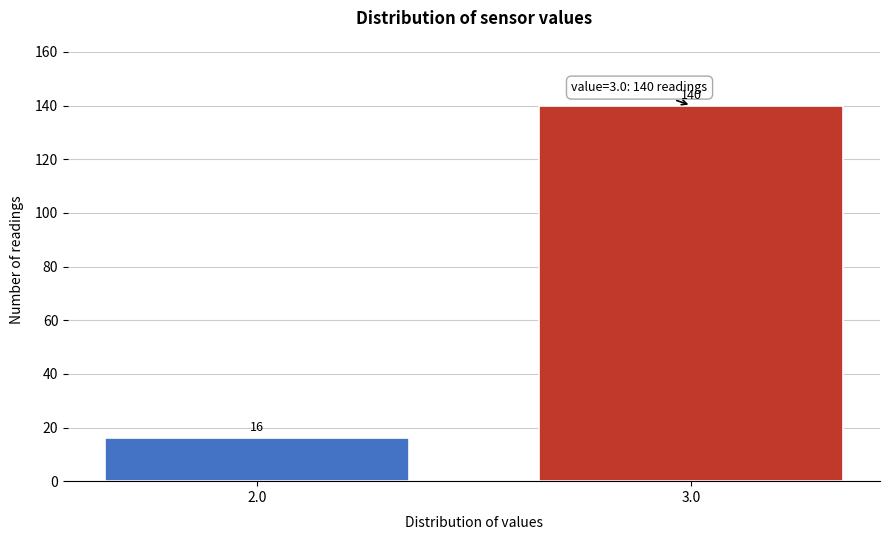

Reading left to right, transcribe all the data shown in this chart.

2.0=16	3.0=140